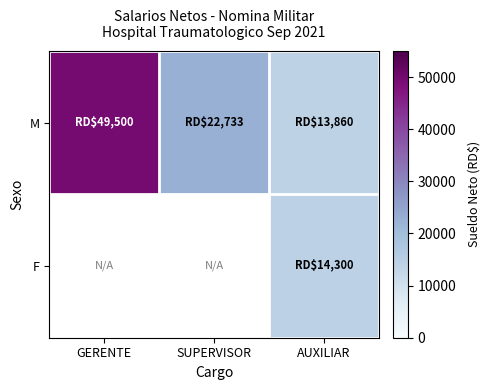

Which series changed the most between GERENTE and SUPERVISOR?

M